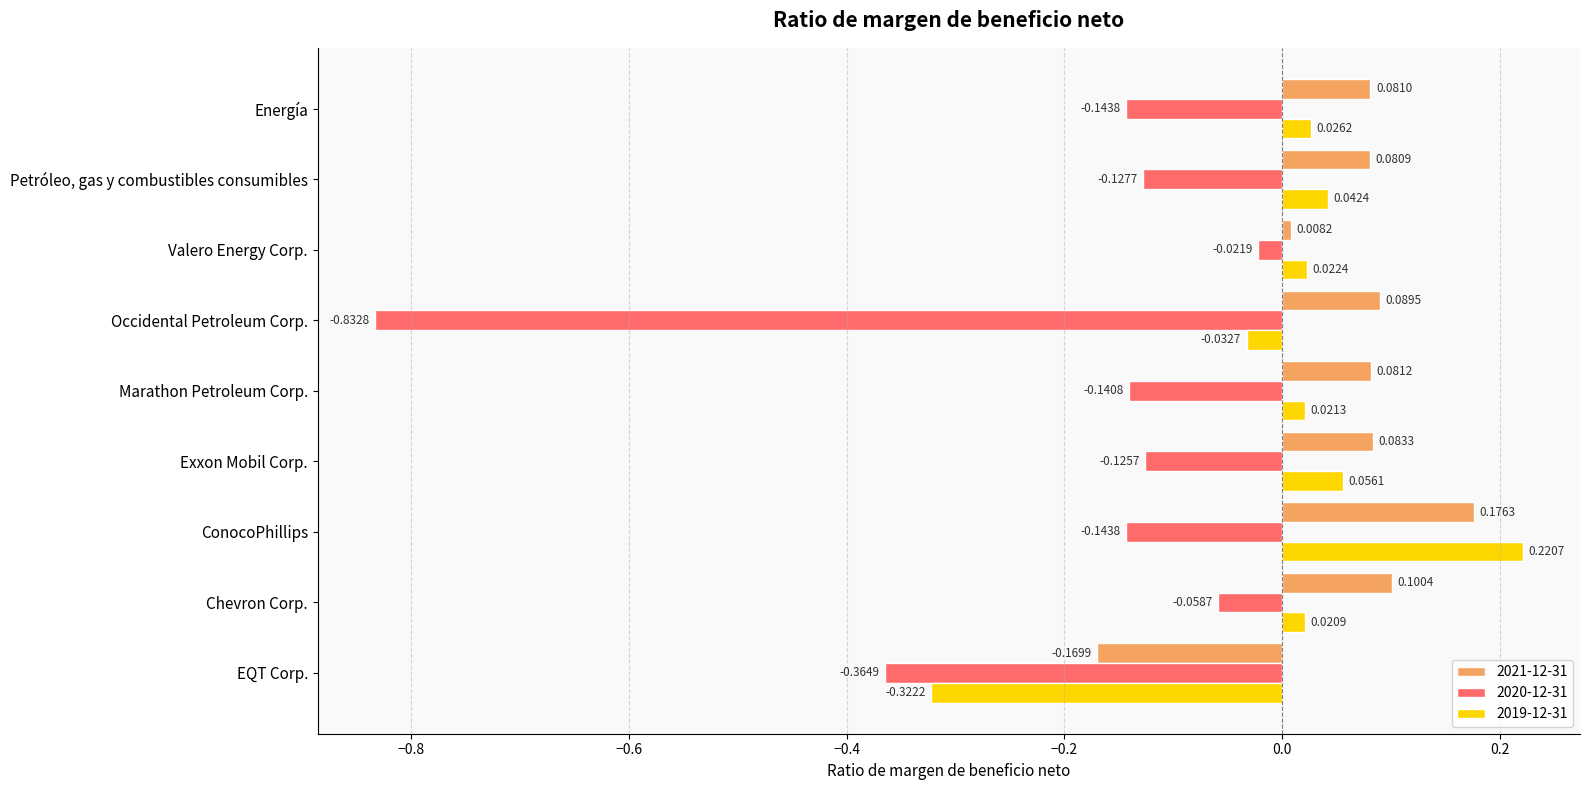

At Chevron Corp., list the series in order from largest to smallest.

2021-12-31, 2019-12-31, 2020-12-31